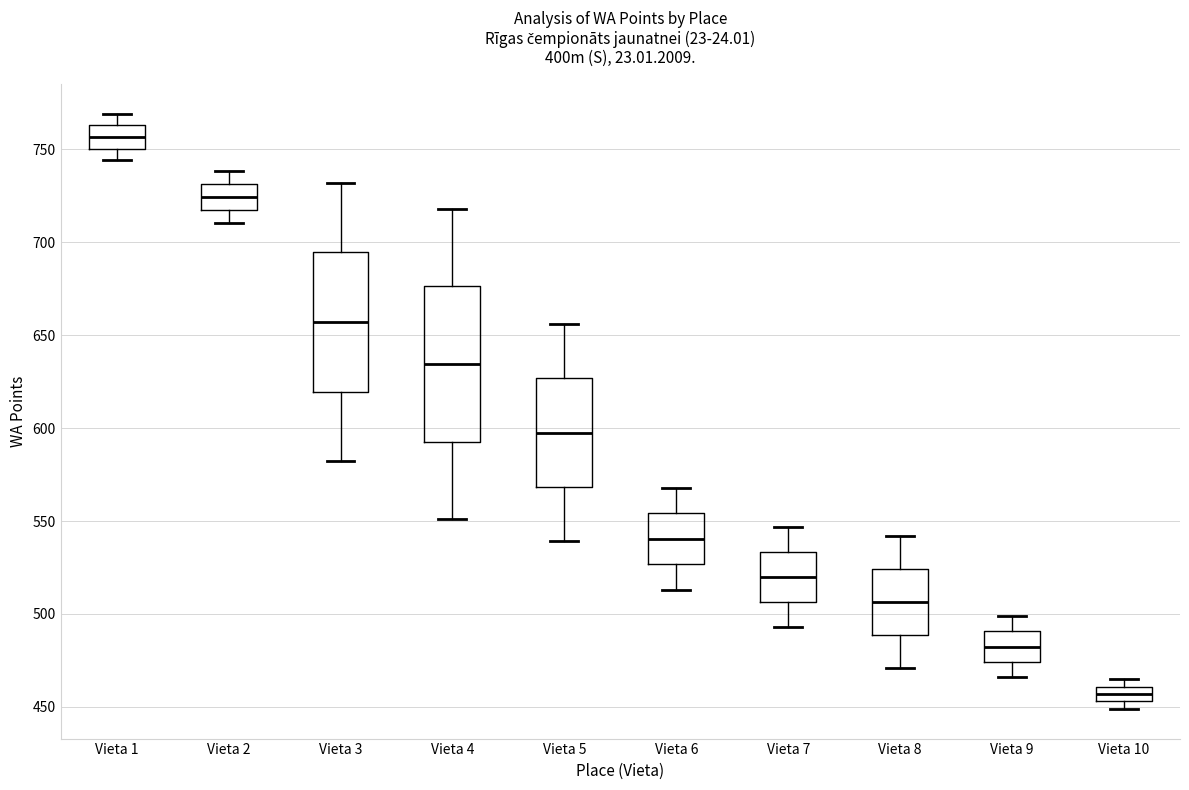

Which box is the tallest, from its lower edge to its upper edge?

Vieta 4